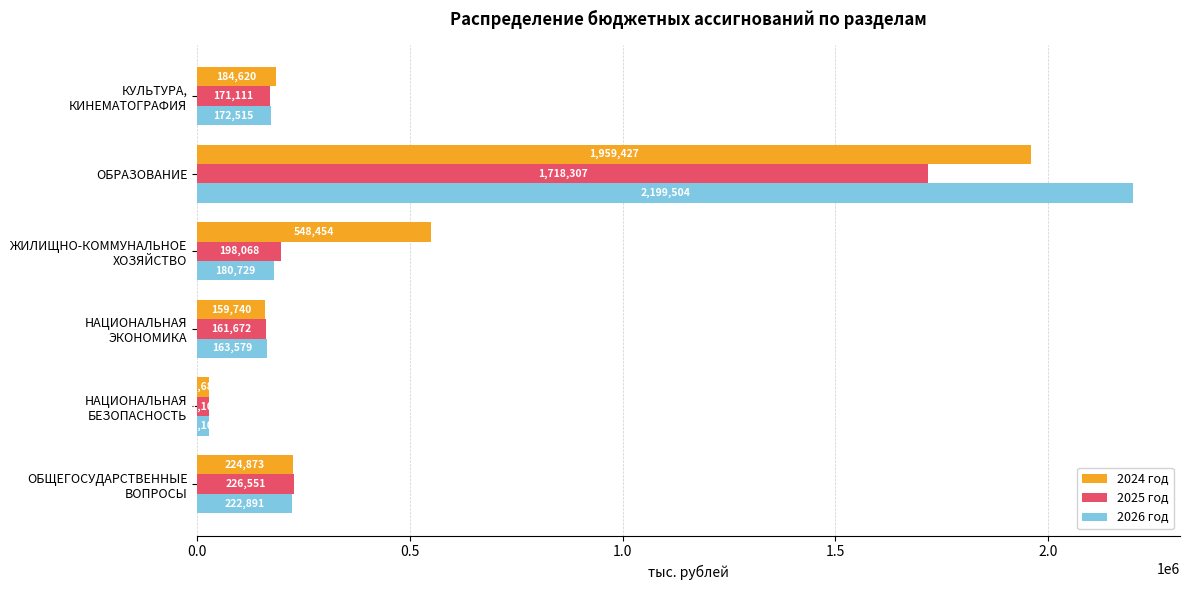

What is the difference between the second highest and minimum values in the 2024 год series?

520772.0